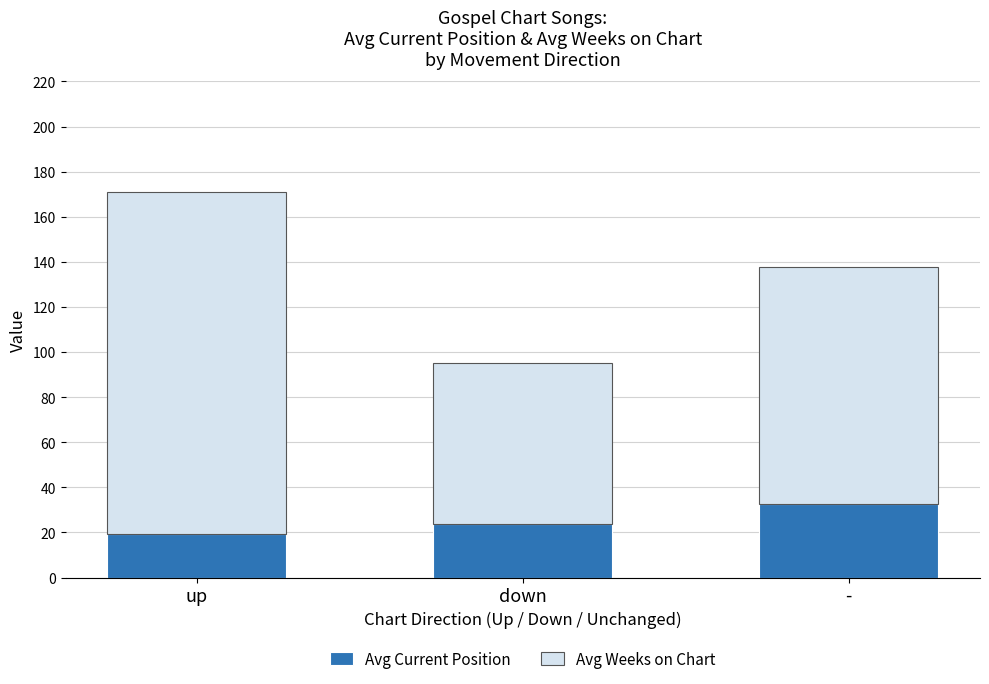

Read the Avg Current Position value at up.

19.2